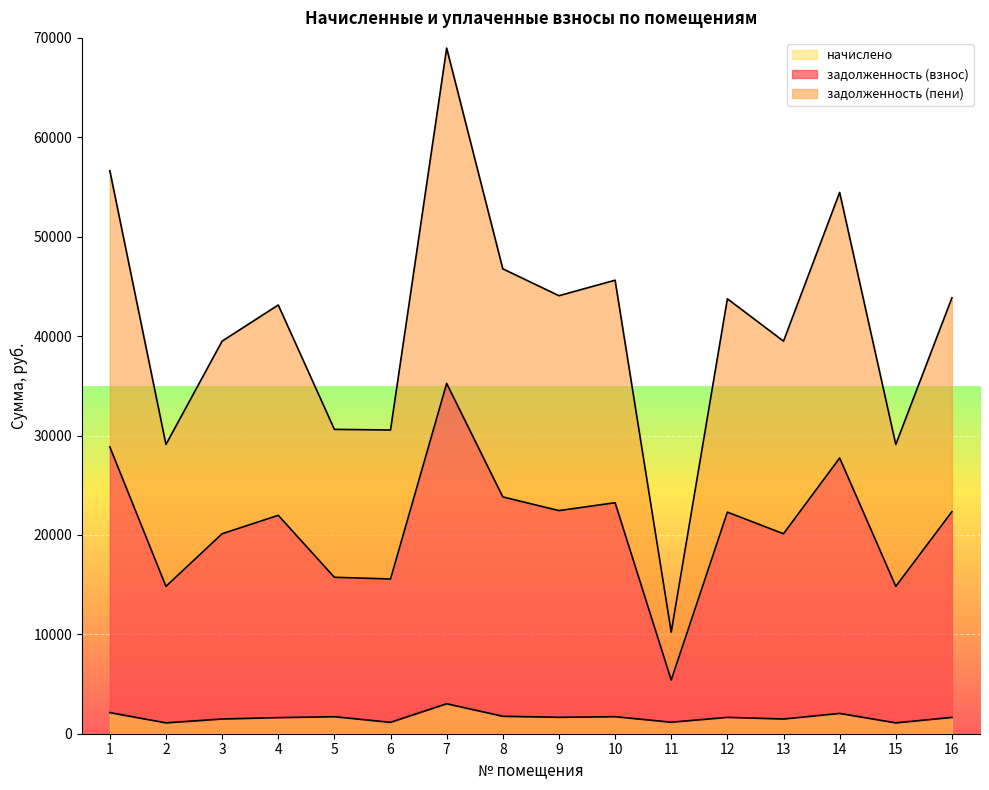

At which category is the sum across all series the highest?

7